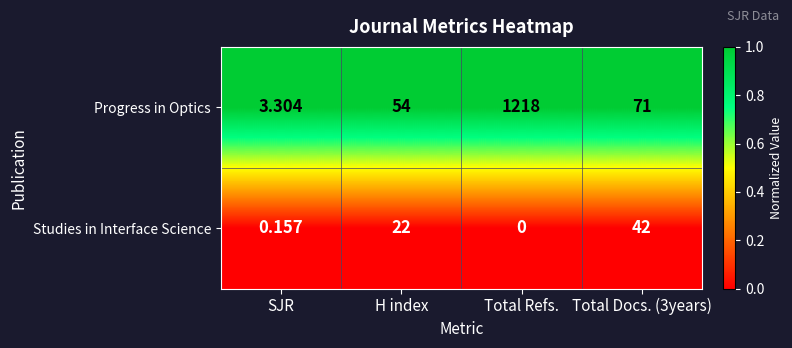

Which category has the highest value across all series?

Total Refs.